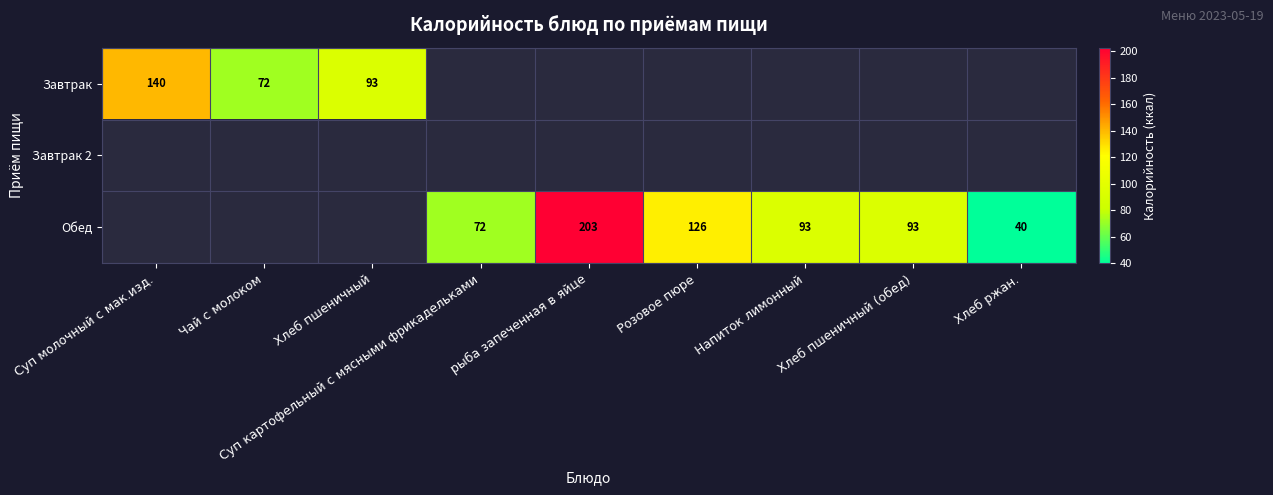

At which category does the chart reach its minimum across all series?

Хлеб ржан.